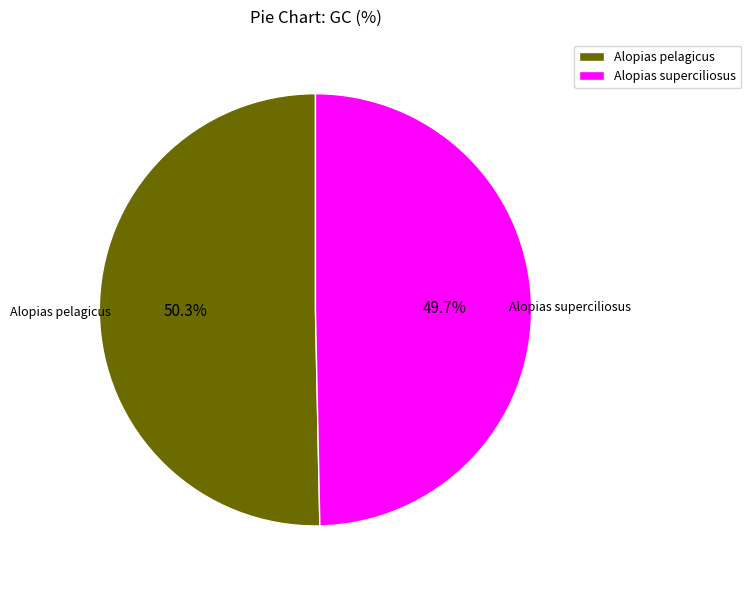

How many slices are in this pie chart?

2